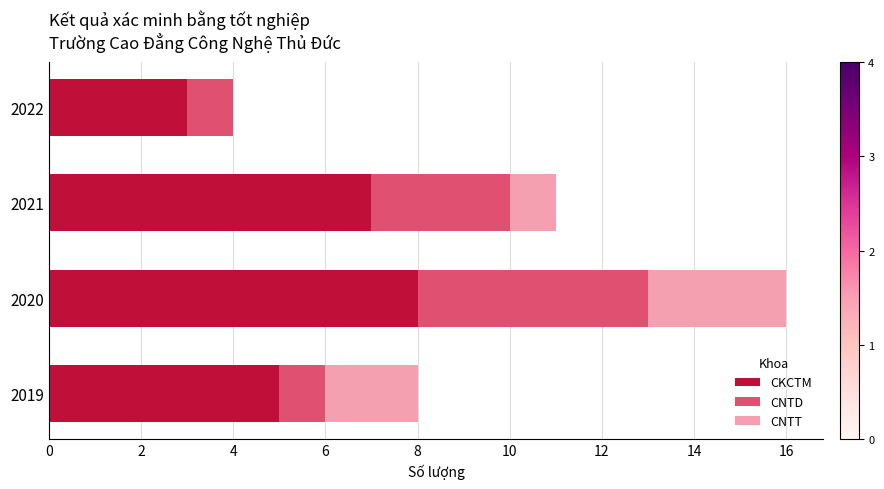

What is the sum of the CKCTM values at 2021 and 2019?

12